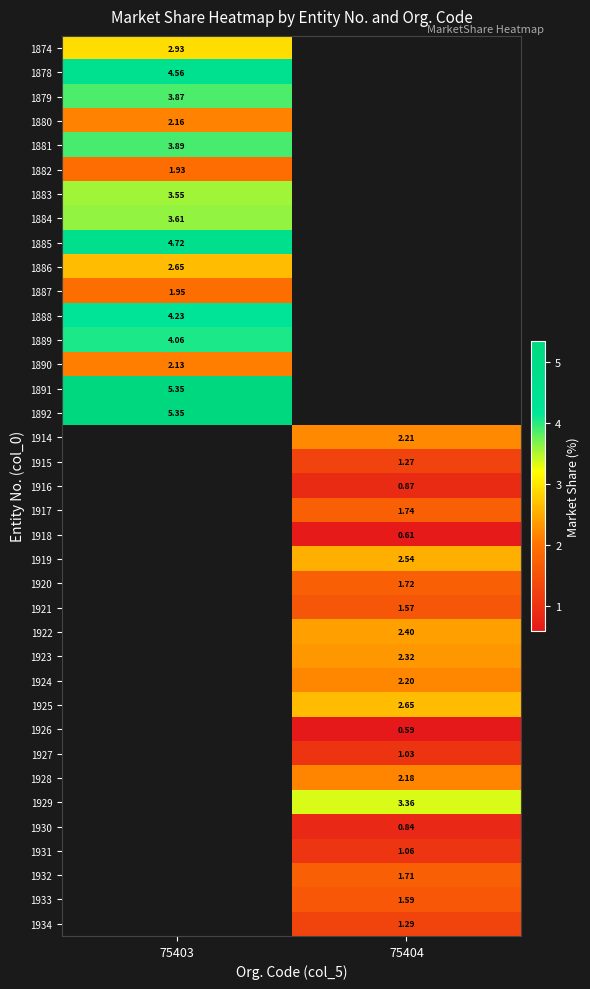

Is the value of 1925 at 75404 greater than the value of 1918 at 75404?

Yes